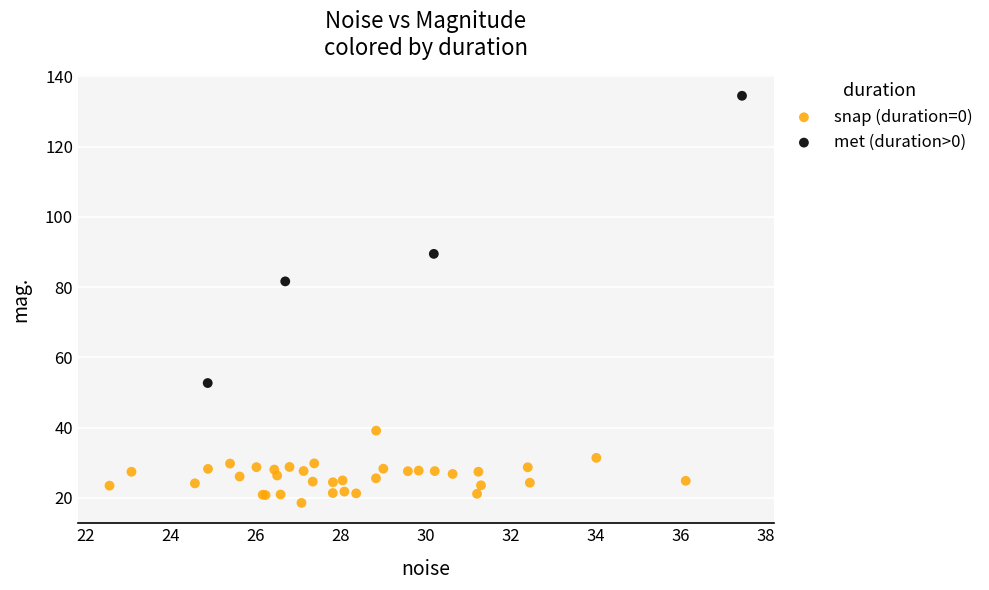

Which series contains the lowest Y value?

snap (duration=0)